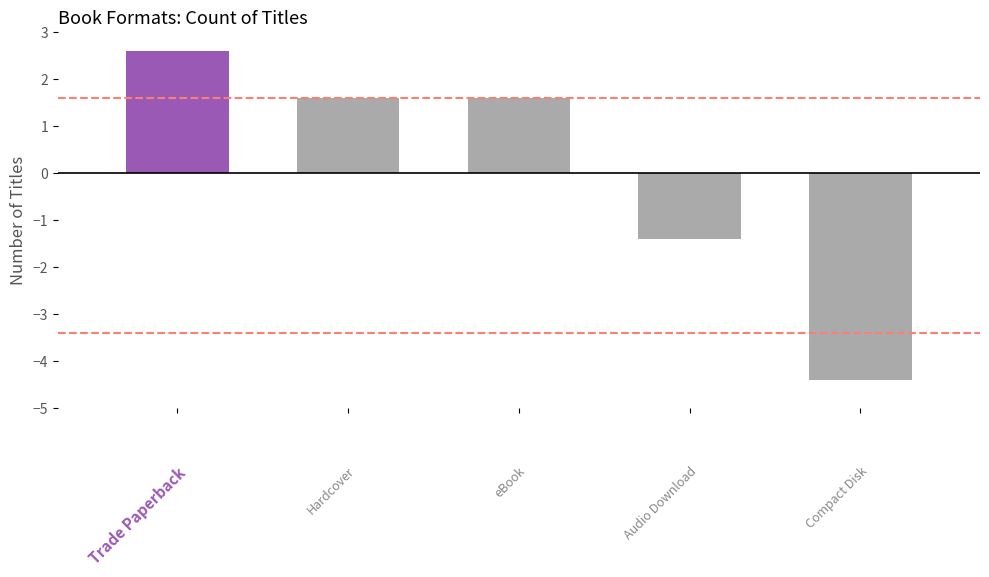

Reading right to left, what are all the values shown in this chart?

-4.4	-1.4	1.6	1.6	2.6